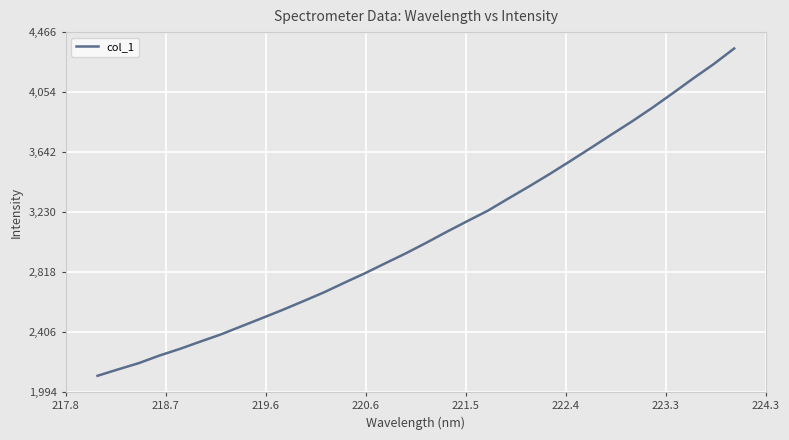

What is the difference between the maximum and minimum values?

2247.0